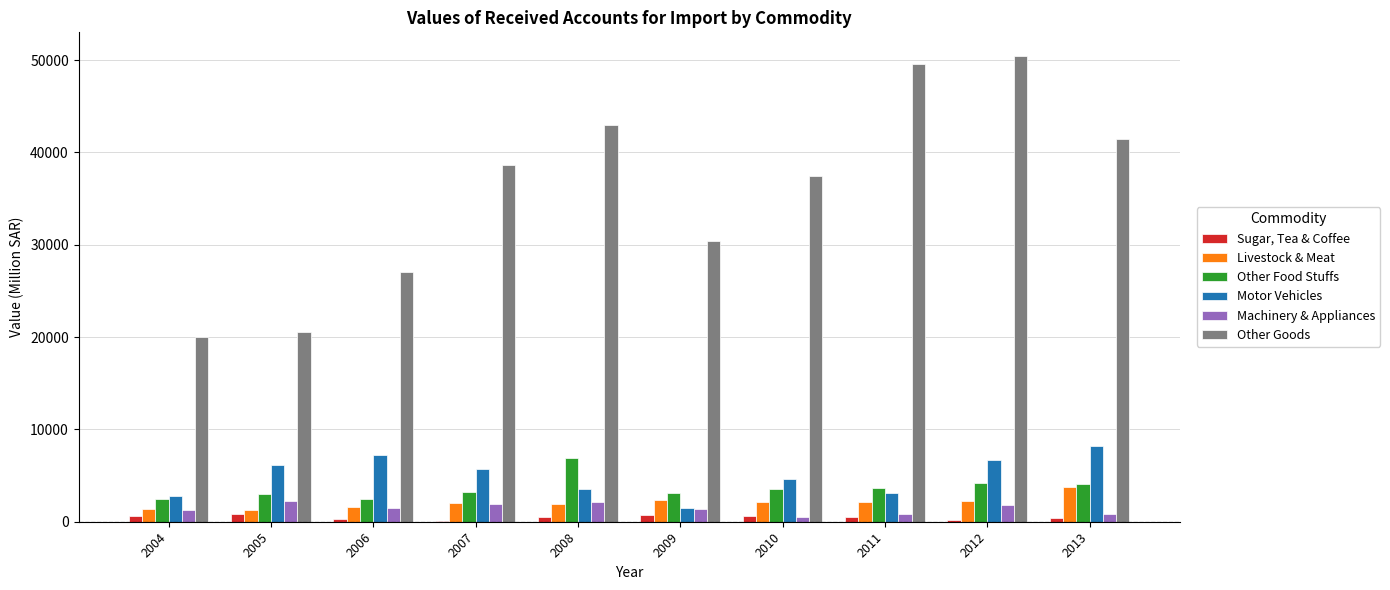

What is the sum of all Machinery & Appliances values?

14462